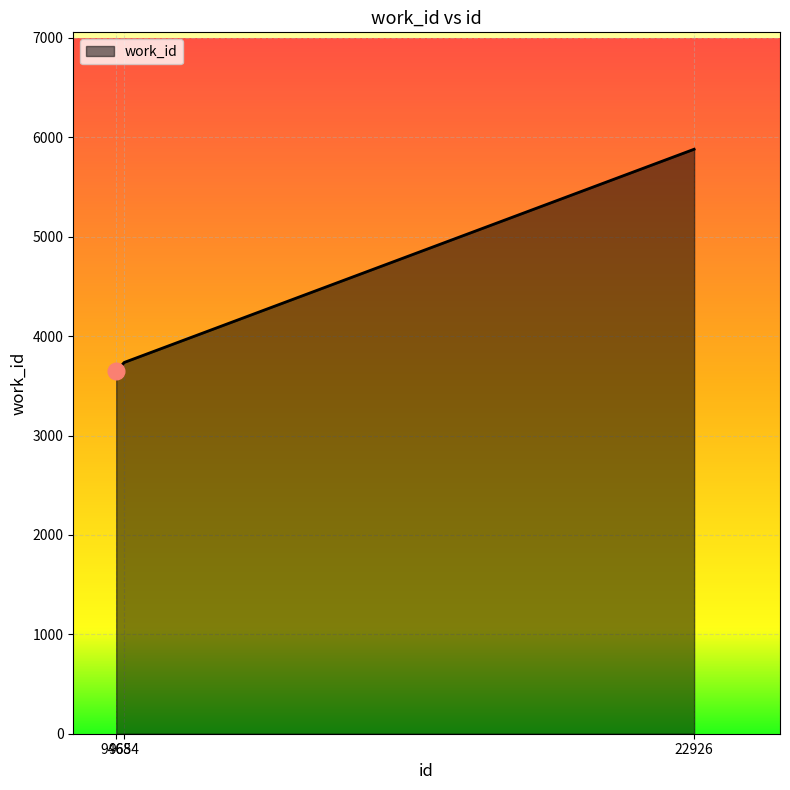

What is the sum of all values?

13260